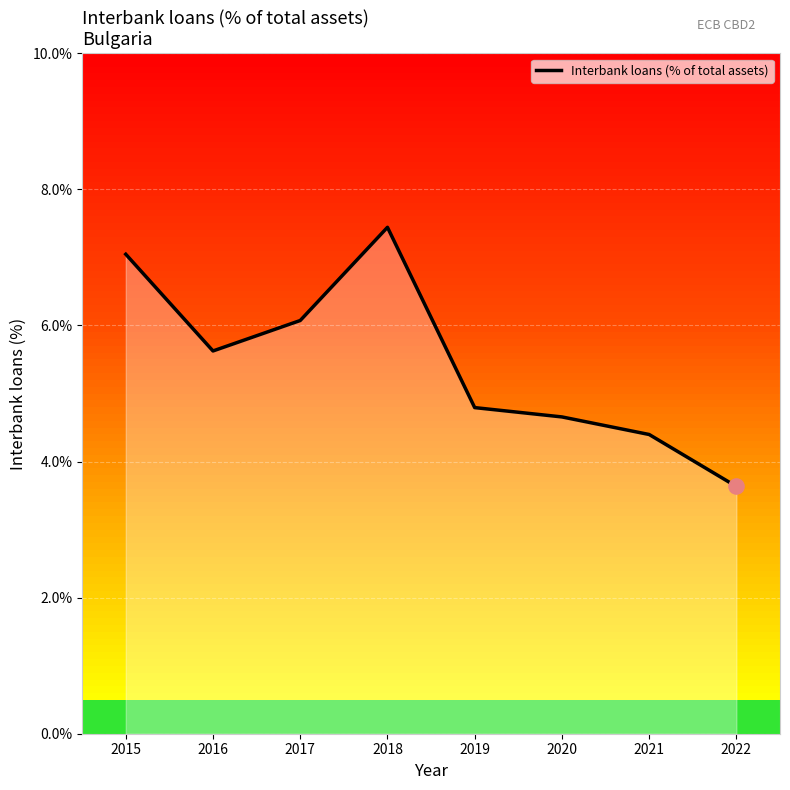

What is the change in value from 2020 to 2022?

-1.0